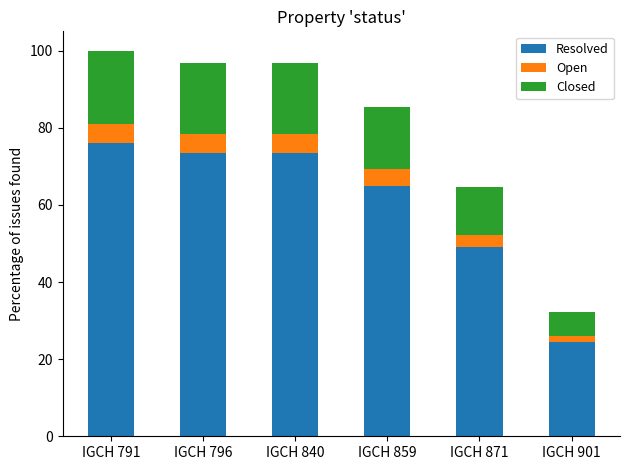

Reading right to left, list the values for the Resolved series.

IGCH 901=24.5	IGCH 871=49.0	IGCH 859=65.0	IGCH 840=73.5	IGCH 796=73.5	IGCH 791=76.0